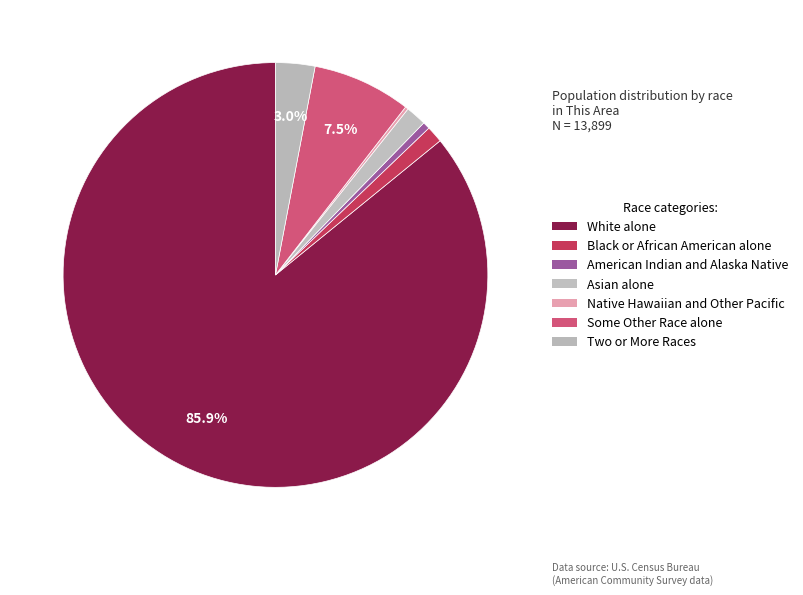

What percentage is the Two or More Races slice, to the nearest percent?

3%